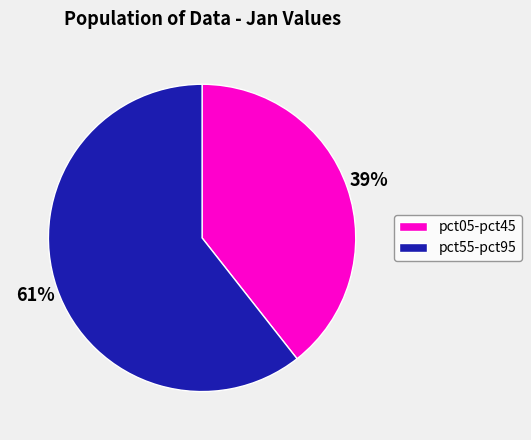

Between pct05-pct45 and pct55-pct95, which is larger?

pct55-pct95